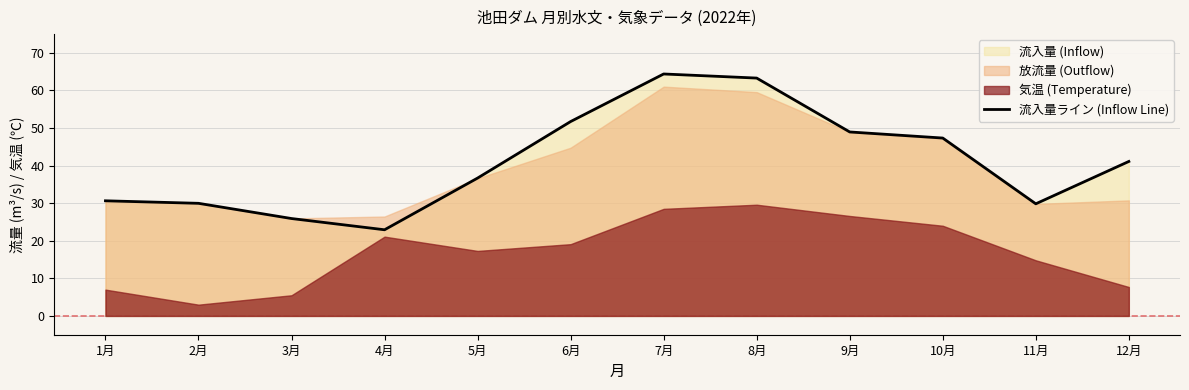

What is the label of the 11th point from the left?

11月